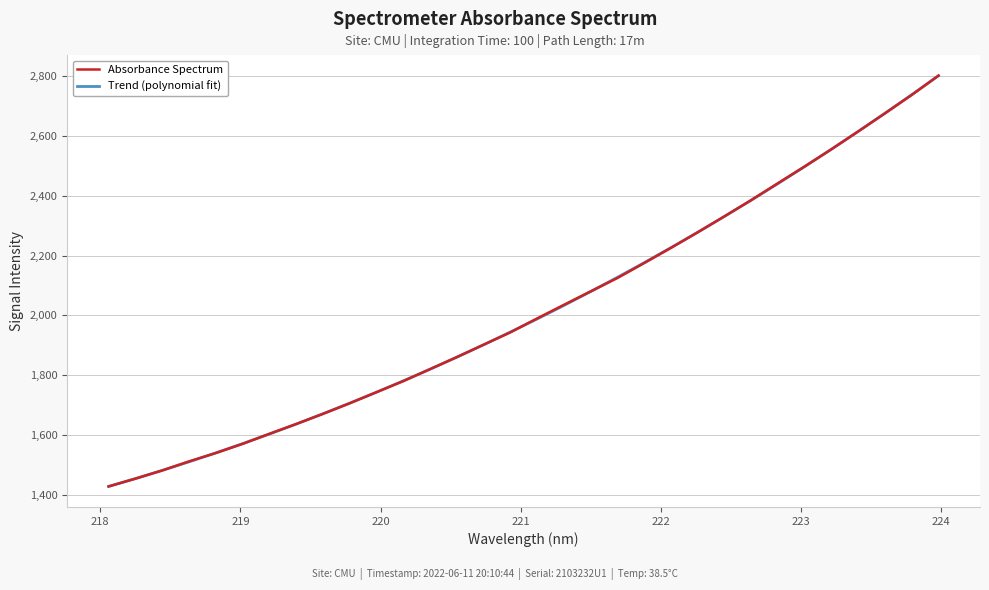

Which series has the largest range (max minus min)?

Absorbance Spectrum